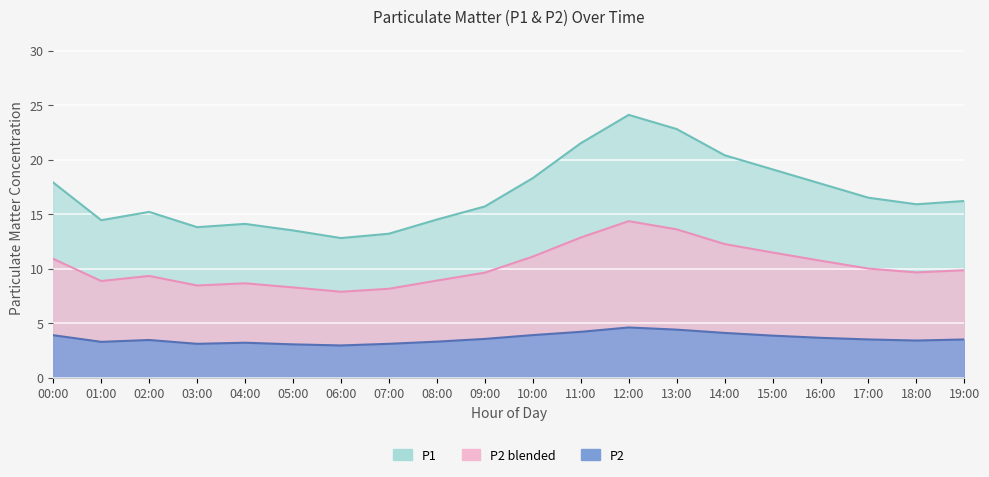

What is the value of the P1 point at the 17th from the left?

17.8